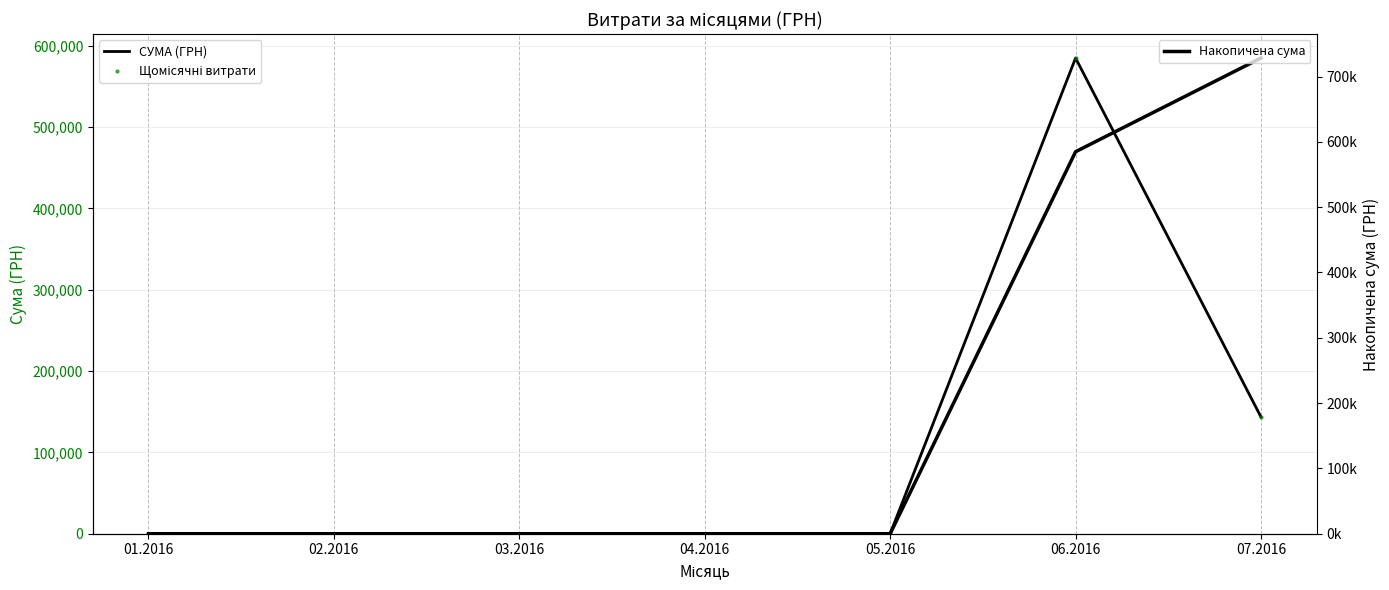

Which series reaches the minimum Y coordinate?

СУМА (ГРН)